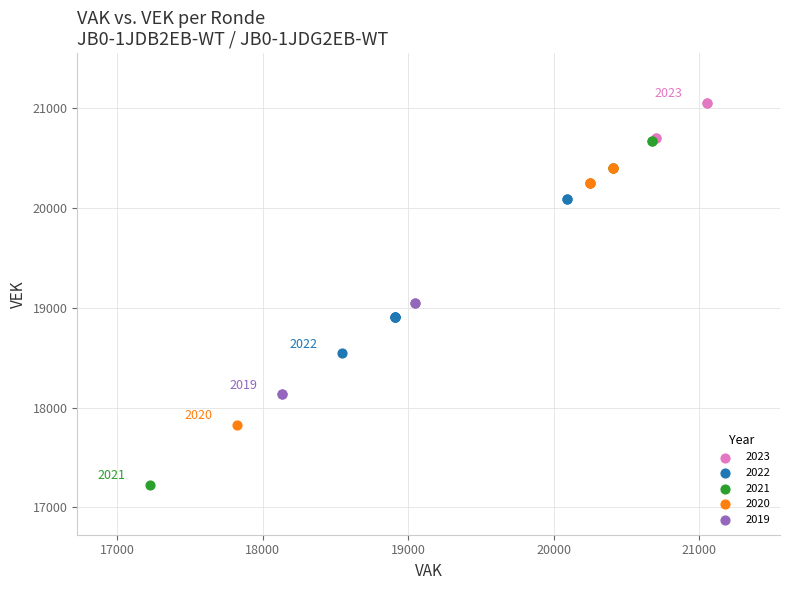

Which series contains the highest Y value?

2023